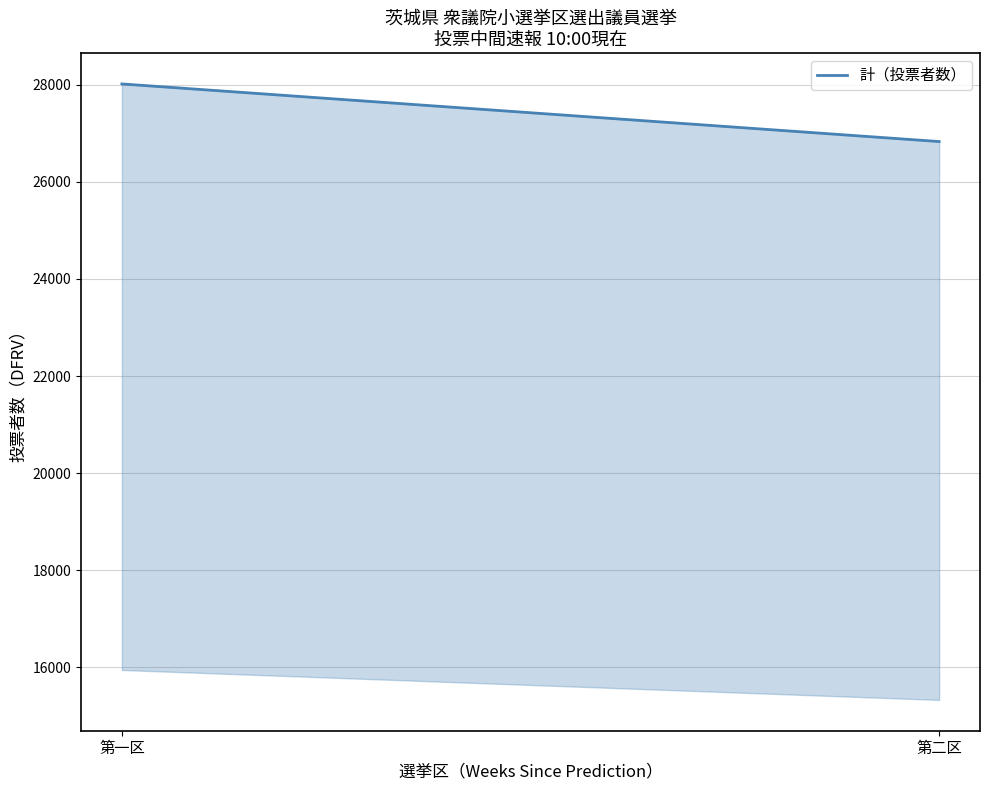

What is the sum of the values at 第一区 and 第二区?

54849